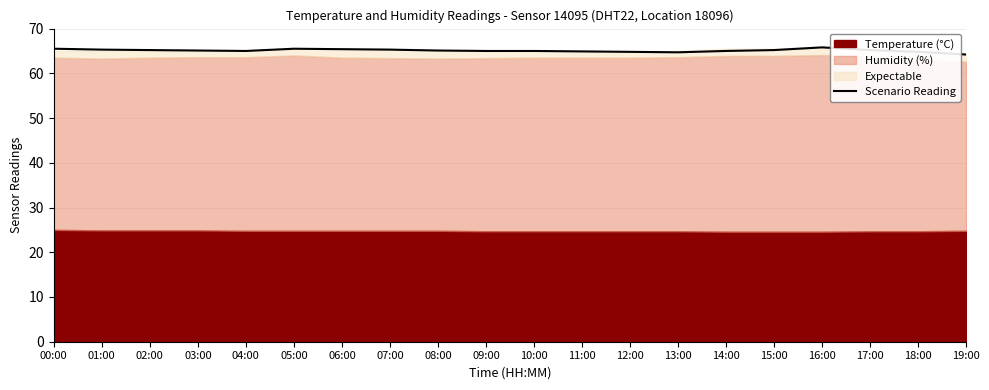

Reading left to right, list all the values displayed in this chart.

65.5	65.3	65.2	65.1	65.0	65.5	65.4	65.3	65.1	65.0	65.0	64.9	64.8	64.7	65.0	65.2	65.8	65.2	64.8	64.2